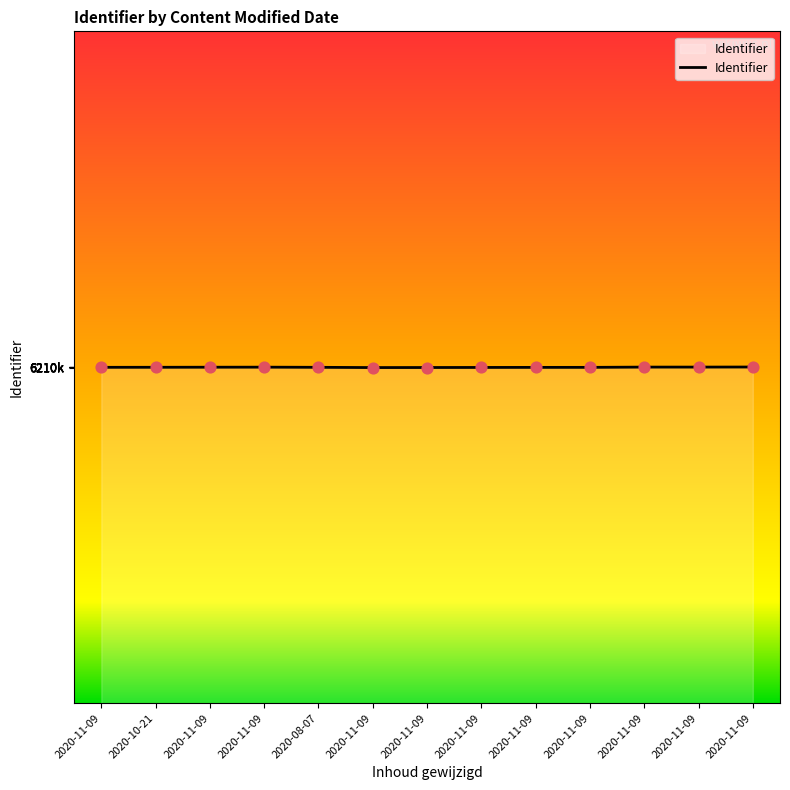

What is the change in value from 2020-08-07 to 2020-11-09?

+44